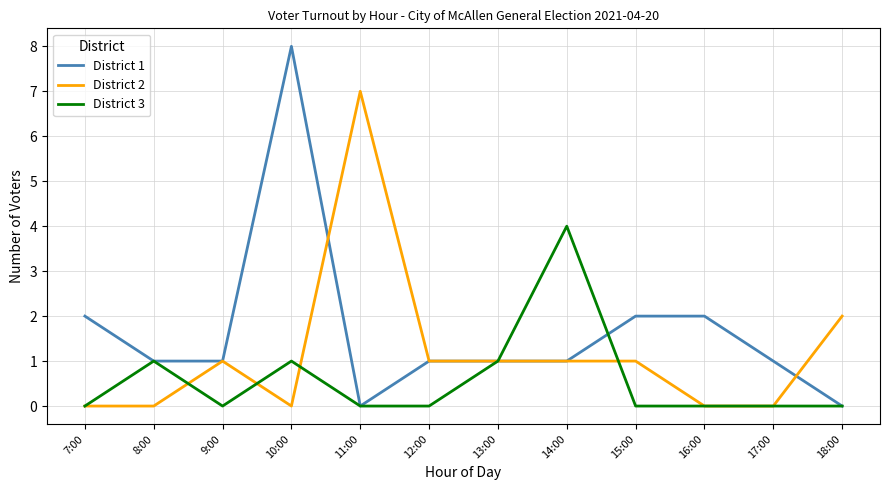

Does the chart display data point markers on the line(s)?

No